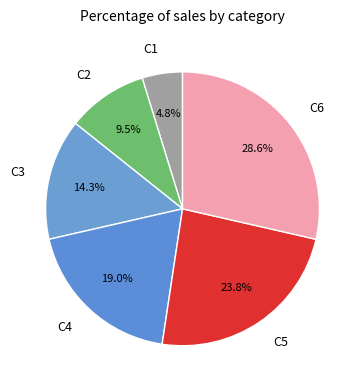

Which category has the smallest portion of the pie?

C1